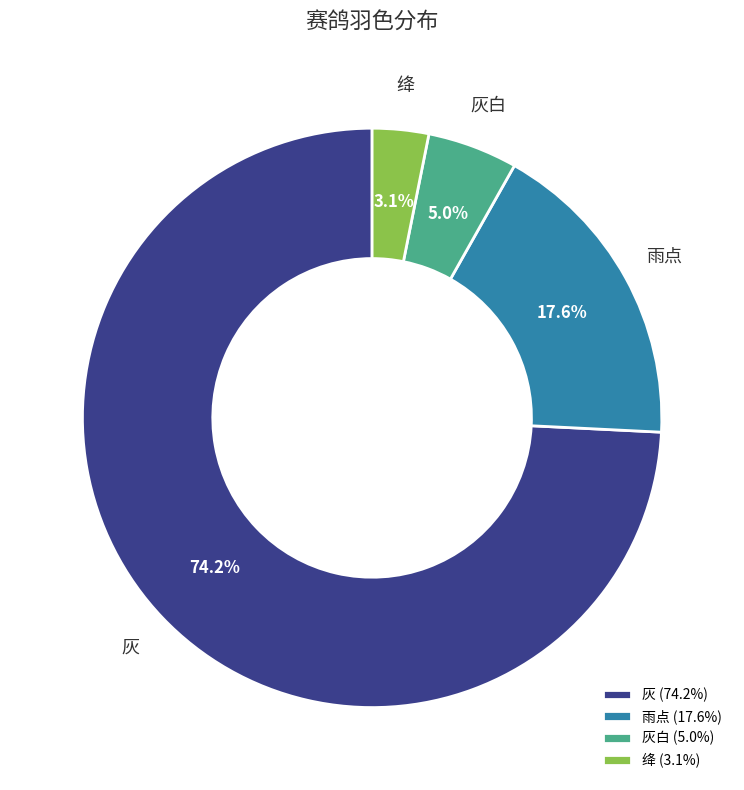

Is it true that 绛 is 11% of the pie?

False